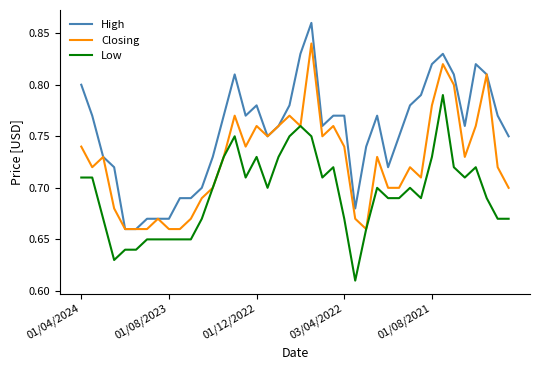

List the series in order of their peak value, highest first.

High, Closing, Low